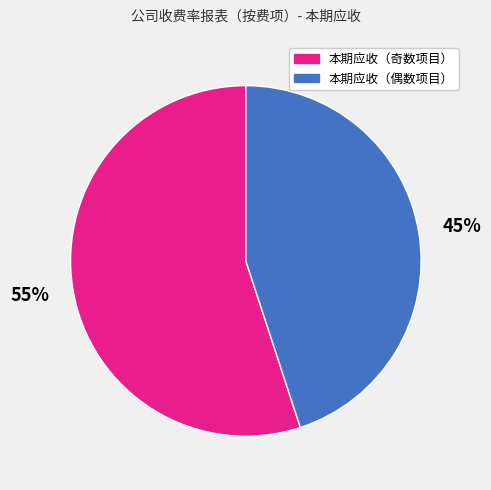

To the nearest percent, what is the average slice percentage?

50%